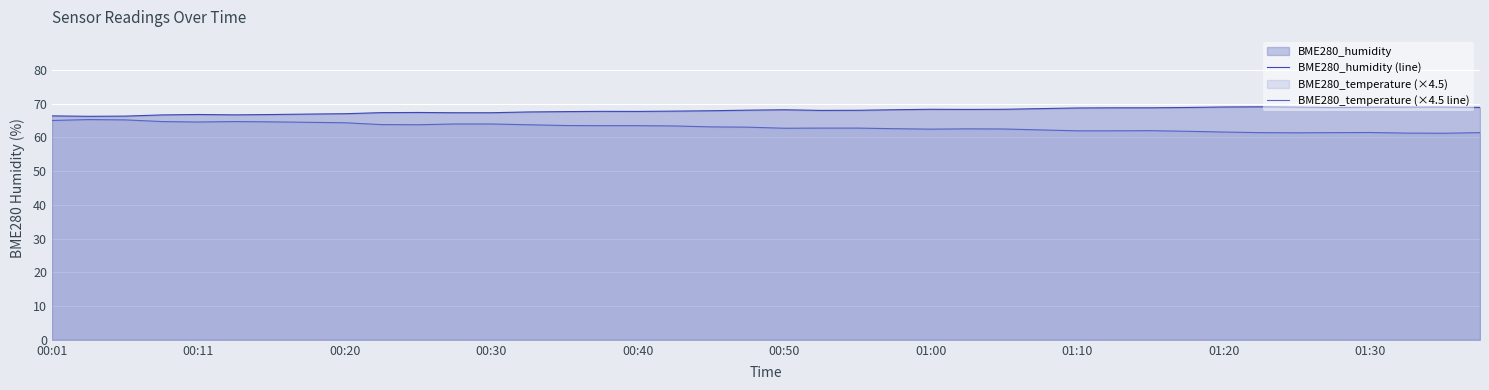

What is the smallest value displayed?

61.2